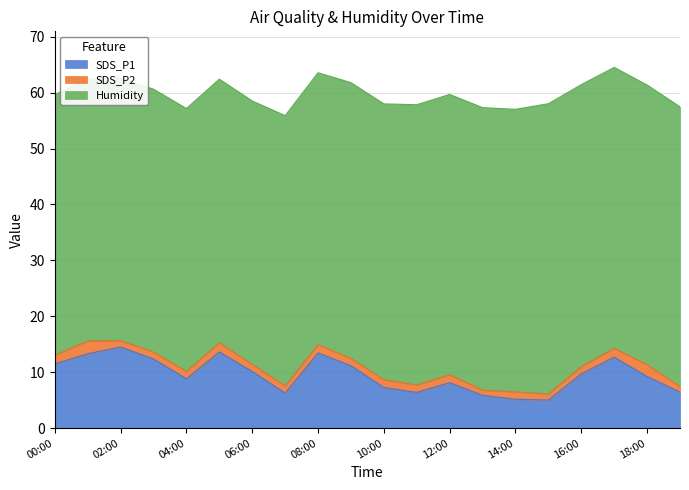

True or false: SDS_P1 has more than 0 points higher than both neighbors.

True